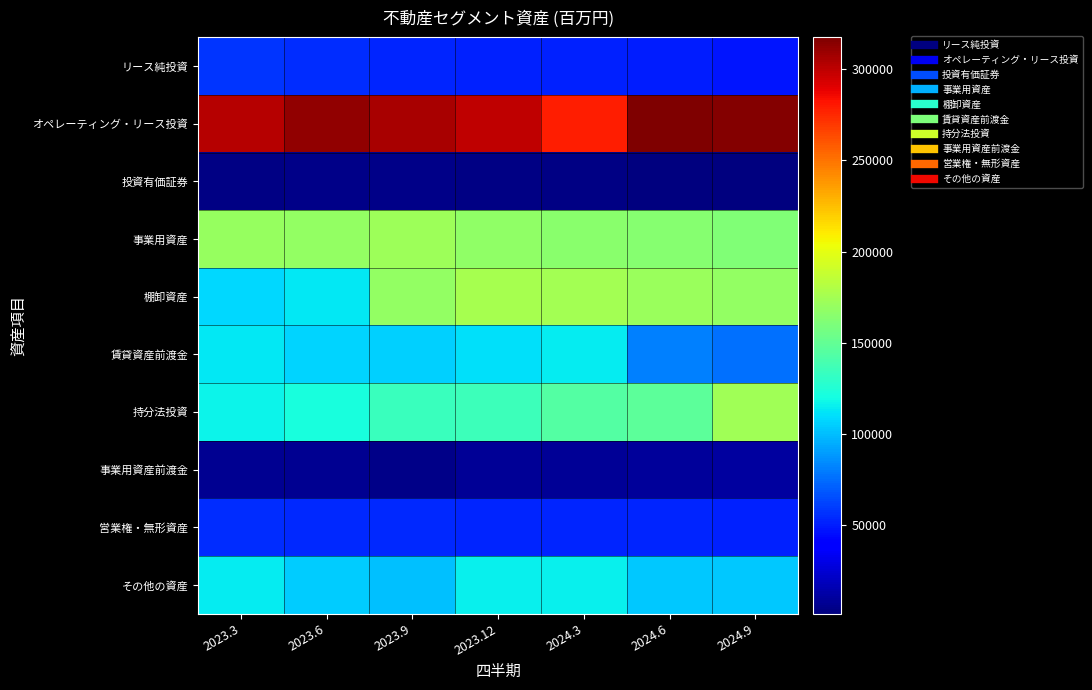

Which label corresponds to the largest value in the chart?

2024.6